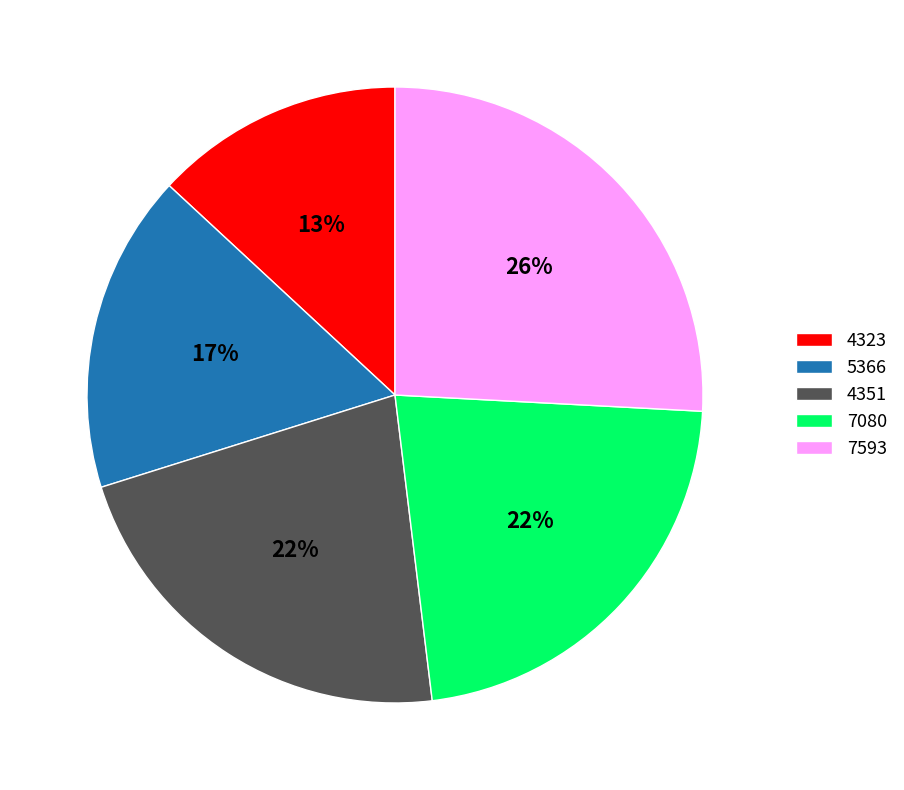

True or false: 4351 accounts for 22% of the total.

True